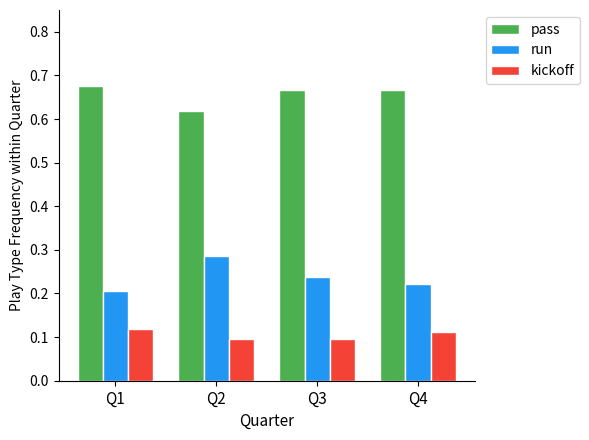

Where is pass nearest to the value 0?

Q2